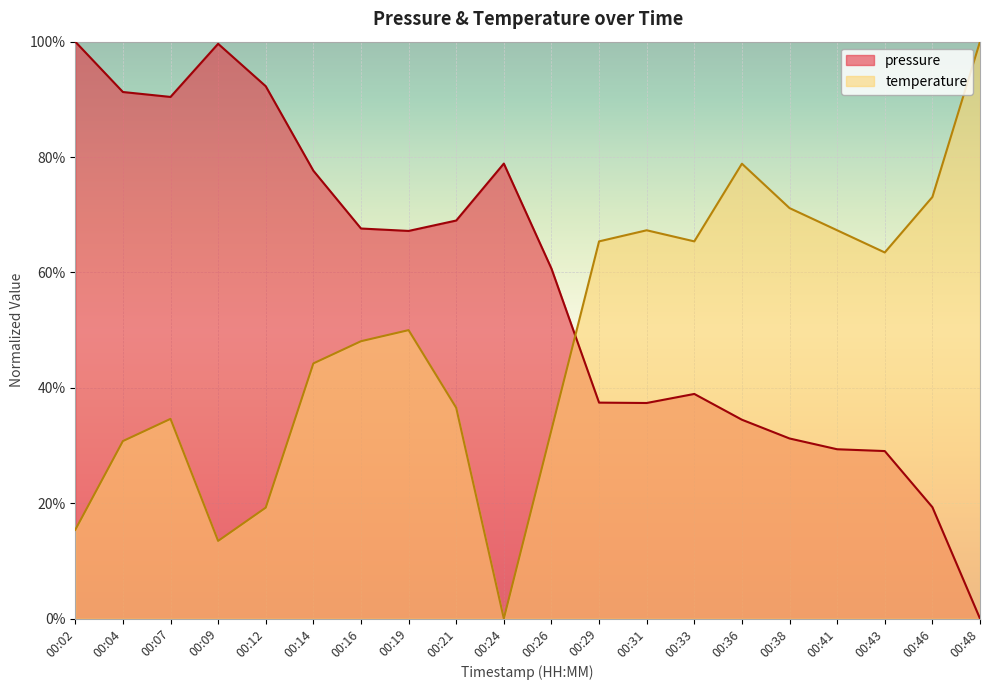

At 00:31, list the series in order from largest to smallest.

temperature, pressure